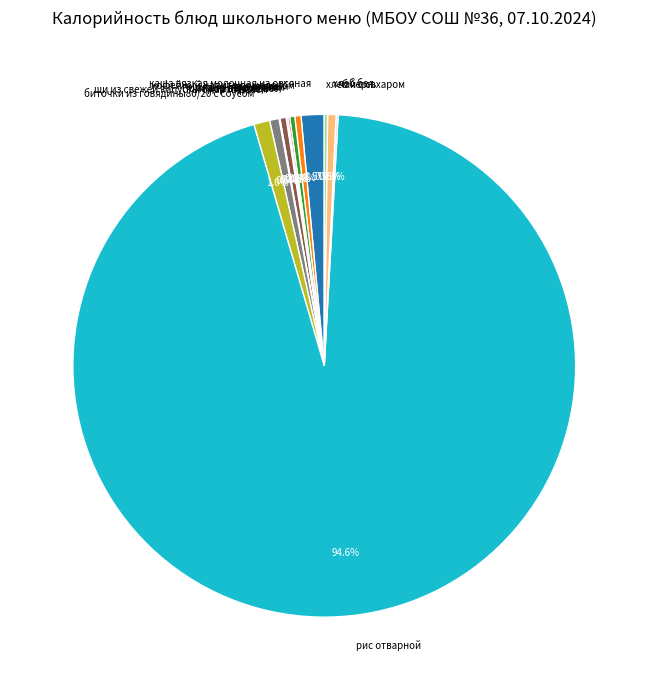

To the nearest percent, what is the difference between the largest and smallest slice percentages?

95%